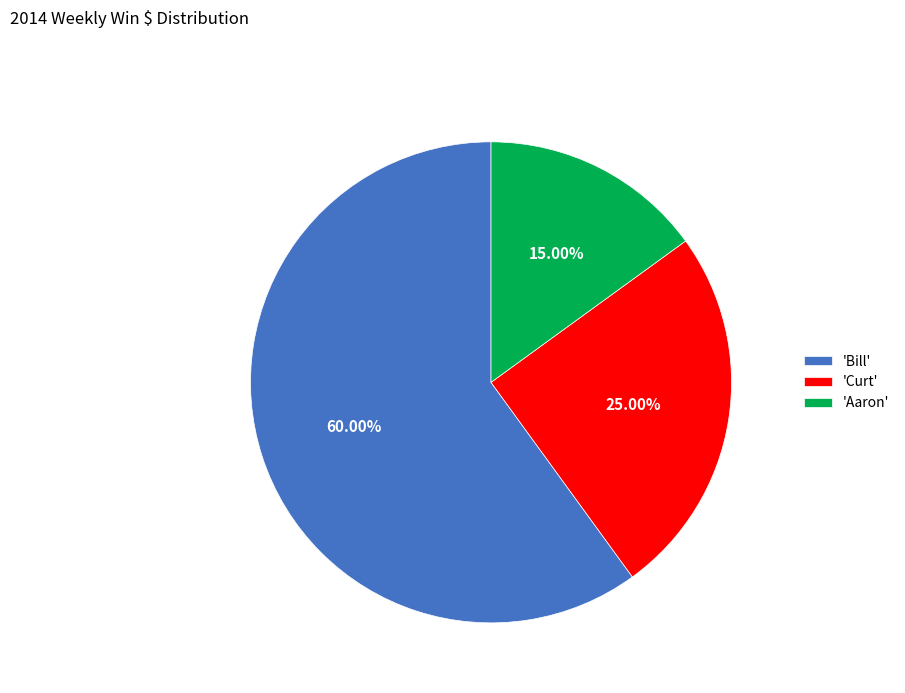

Count the number of slices in the pie.

3